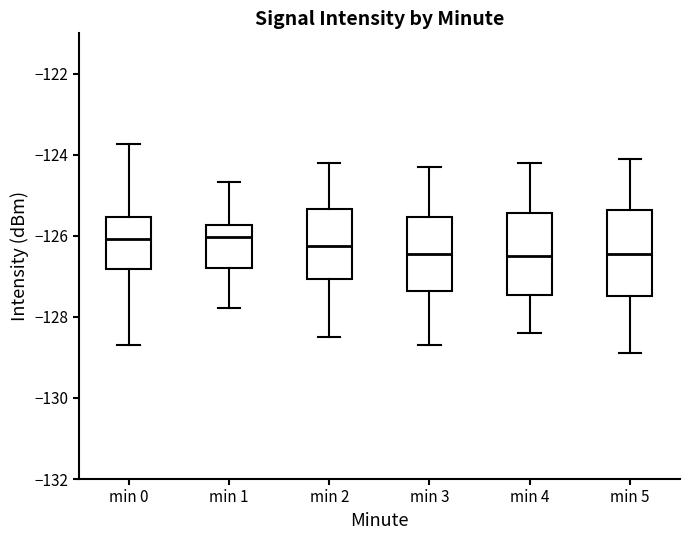

Where is the upper edge of the box for min 2 on the y-axis? The values are not printed on the chart, so give them approximately, as read against the axis.

-125.4